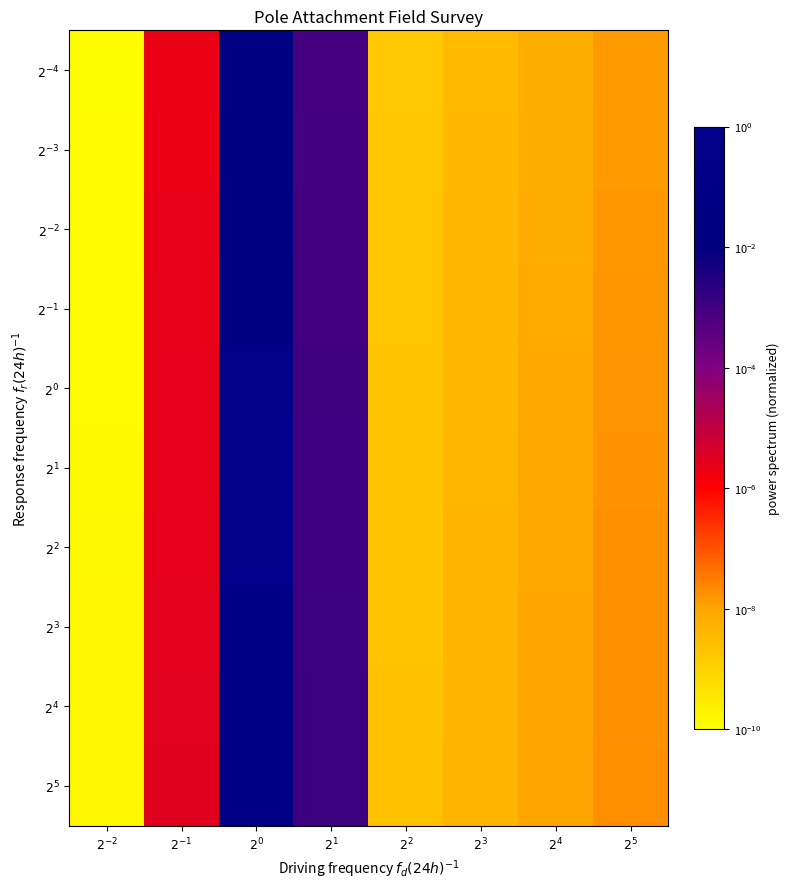

Rank the series by their maximum value, from lowest to highest.

$2^{-4}$, $2^{-3}$, $2^{-2}$, $2^{-1}$, $2^{3}$, $2^{4}$, $2^{5}$, $2^{0}$, $2^{1}$, $2^{2}$